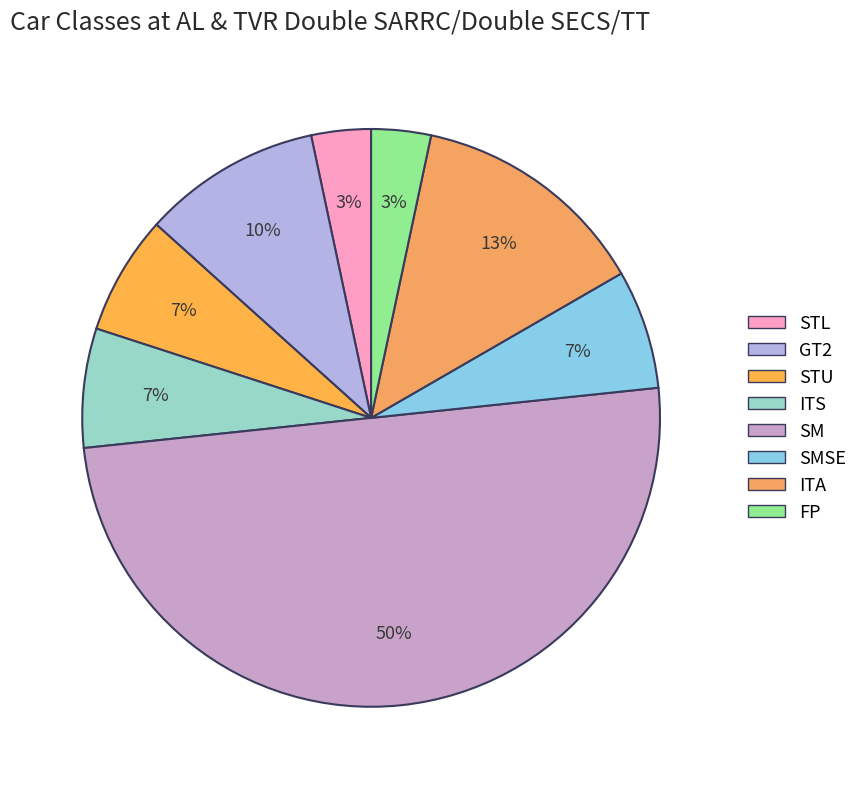

To the nearest percent, what is the difference between the GT2 and ITS slice percentages?

3%